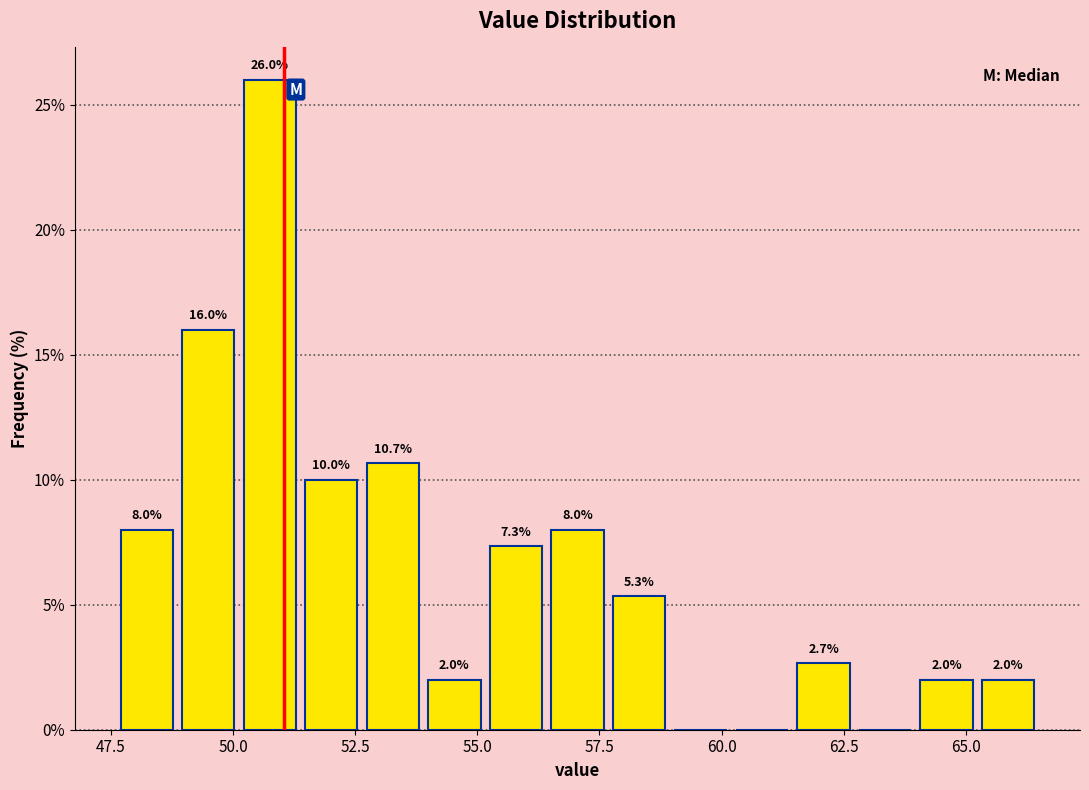

Around what value on the x-axis is the tallest bar? Give the approximate position of its centre, as read against the axis.

51.0